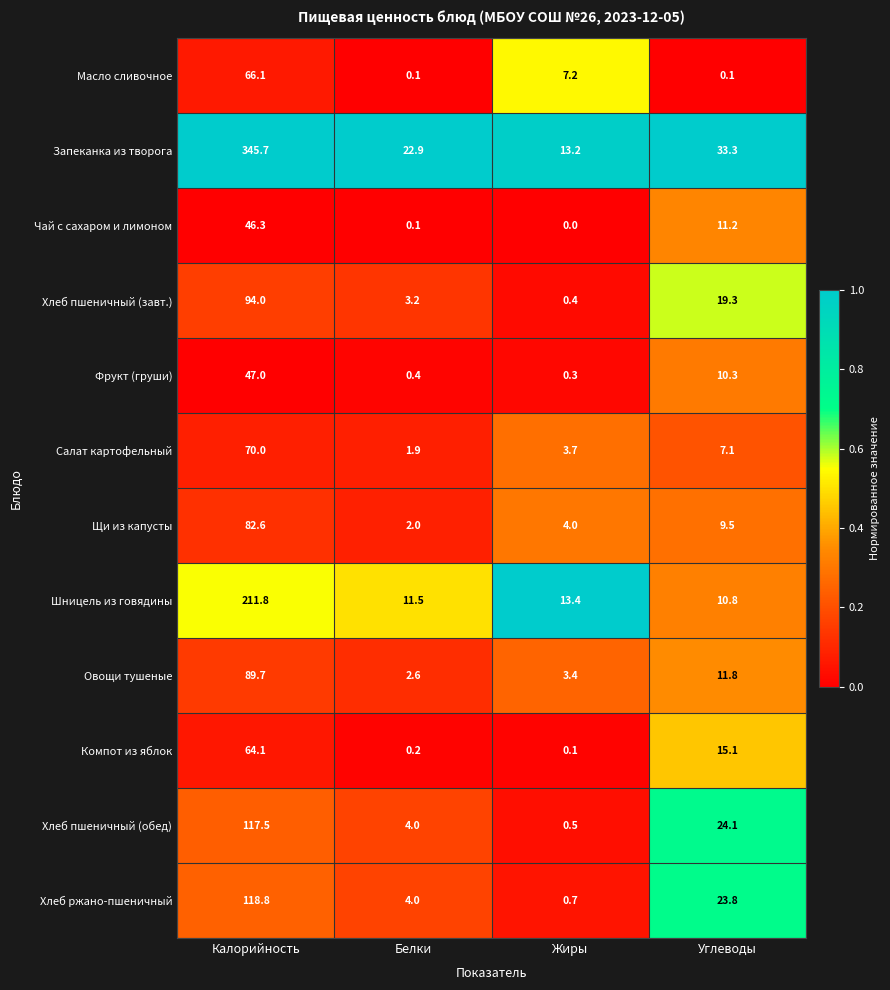

How many values in the Салат картофельный series are below 7?

2